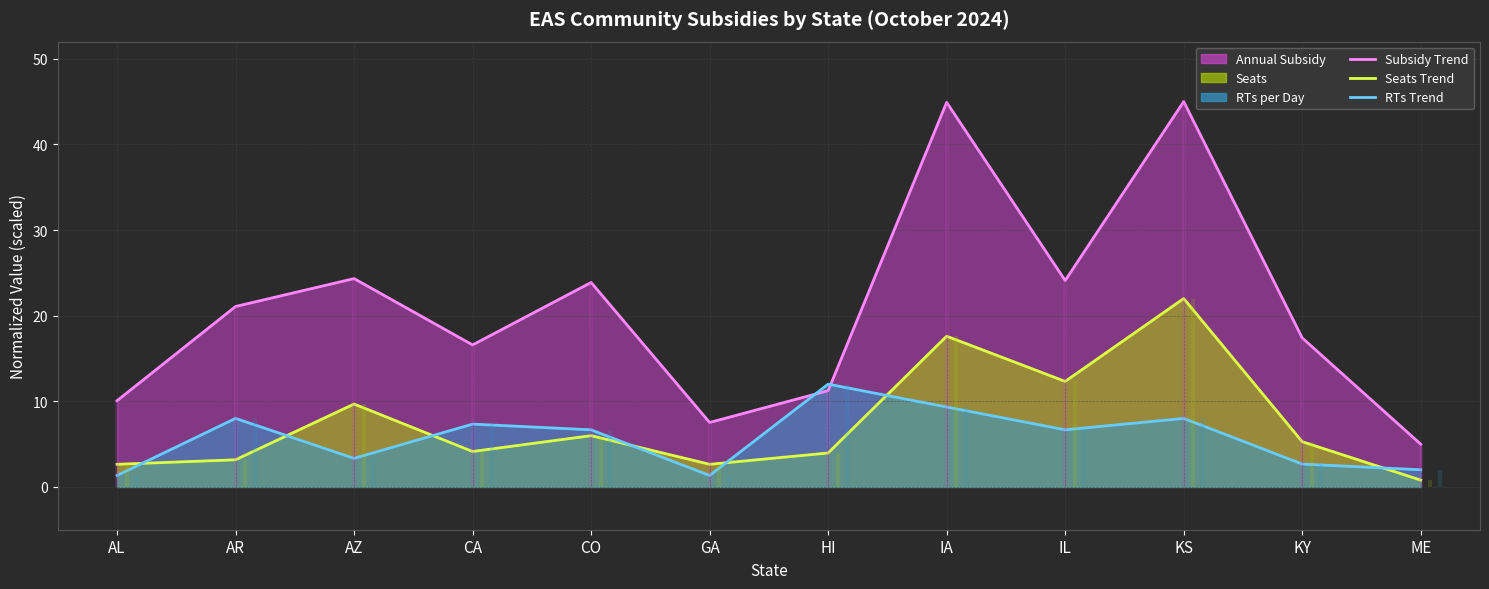

At how many categories does at least one series exceed 8?

10